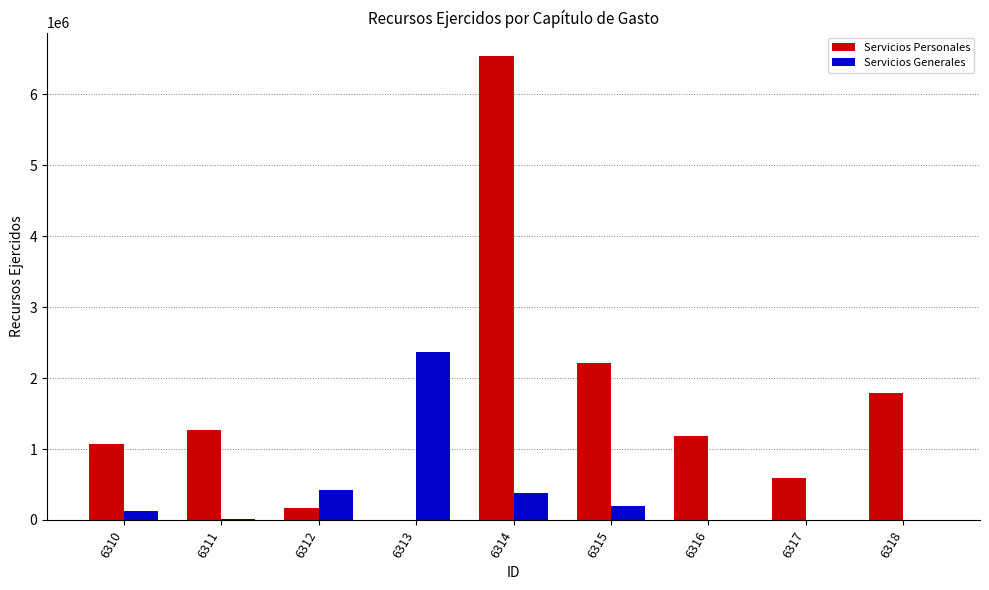

Are the bars grouped side by side (vs. stacked)?

Yes